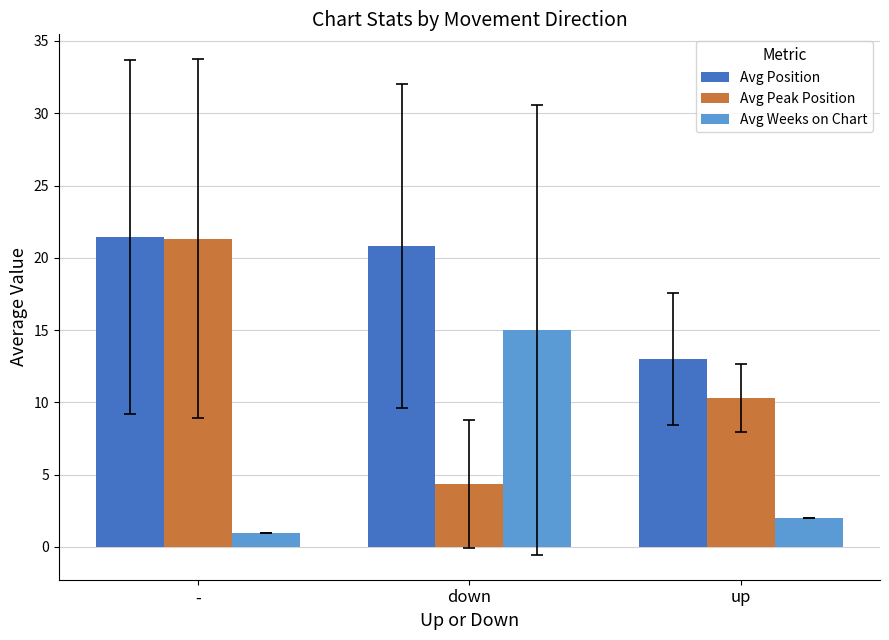

At which category is the sum across all series the highest?

-